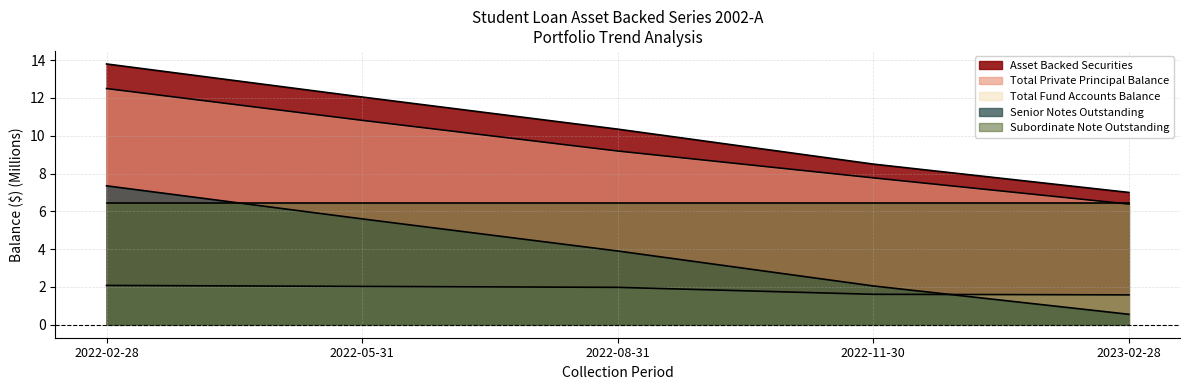

At which category is the sum across all series the highest?

2022-02-28